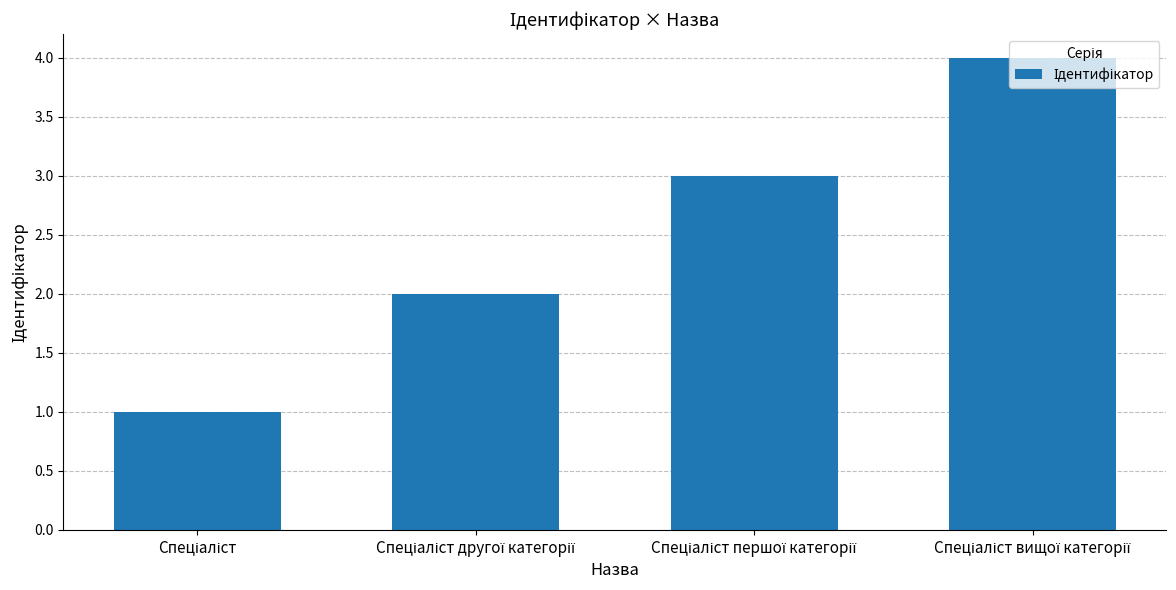

What is the maximum value shown in the chart?

4